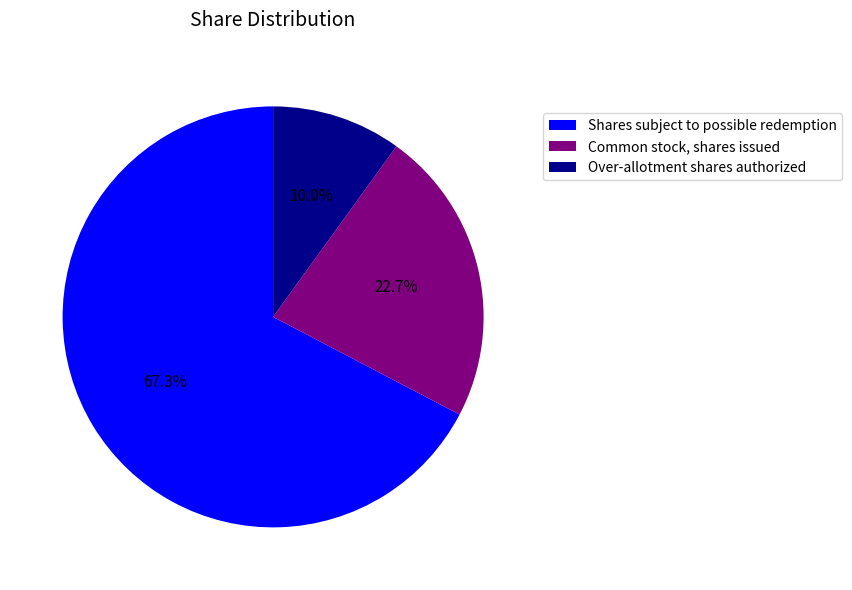

What portion of the pie excludes Shares subject to possible redemption?

32.7%